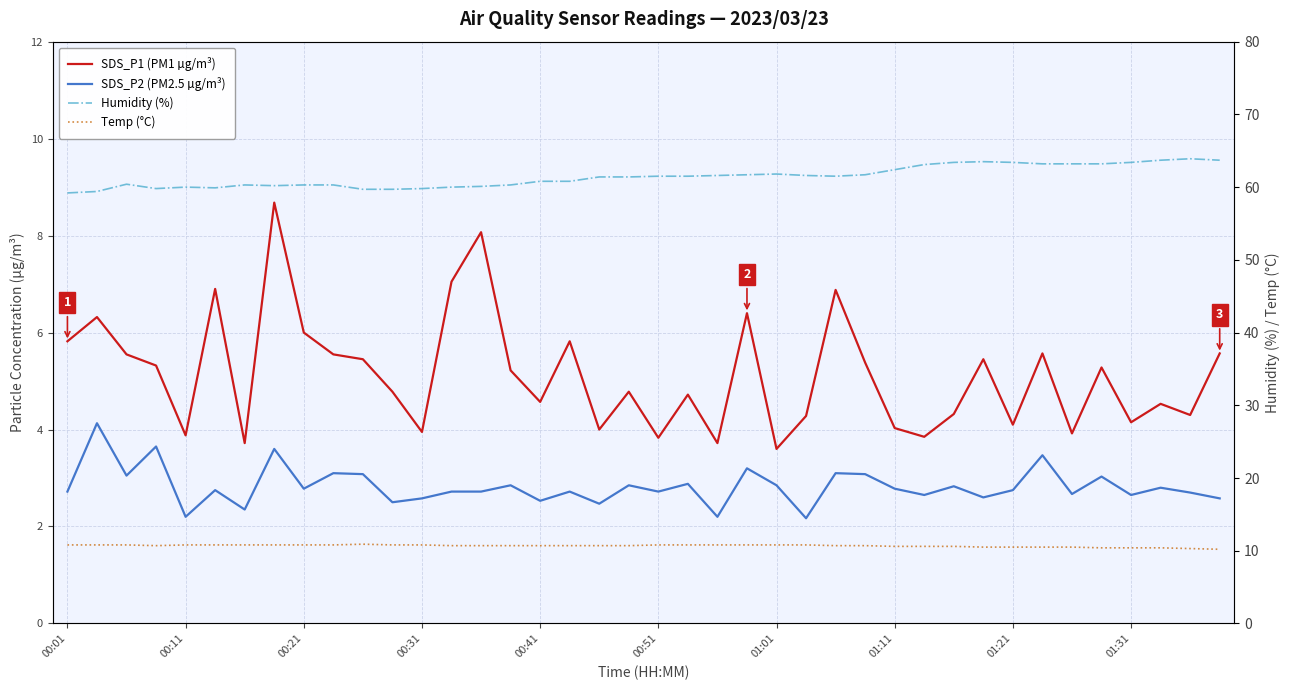

Which has a higher value, 00:21 or 16?

00:21